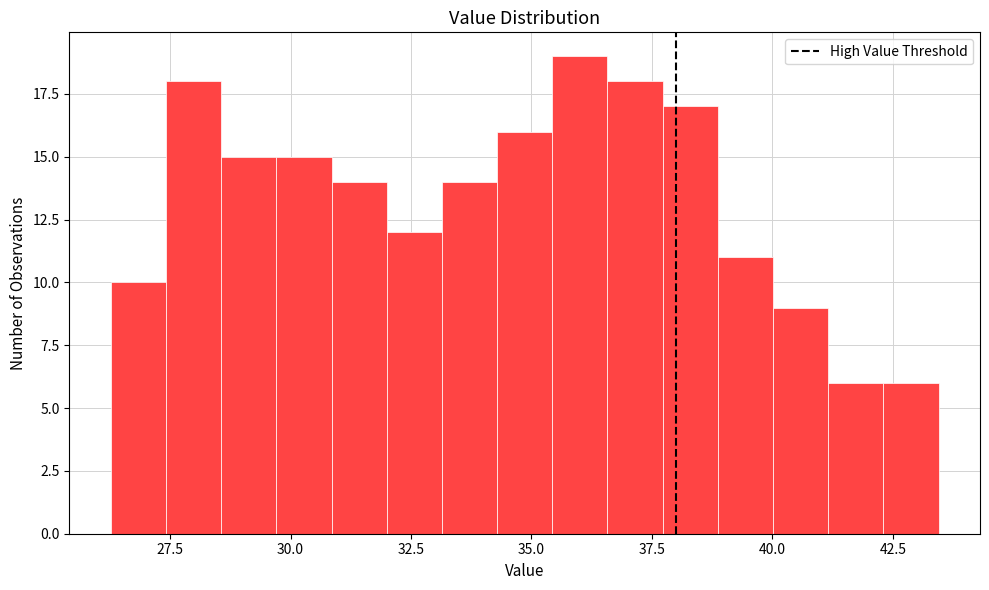

Read against the x-axis, roughly where is the centre of the tallest bar?

36.0